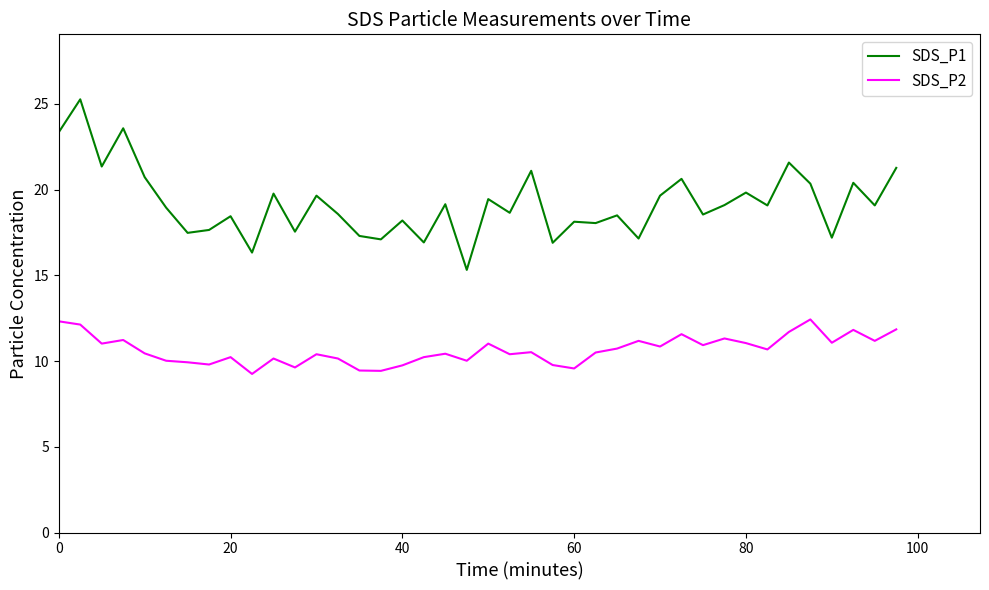

What is the greatest value displayed?

25.3